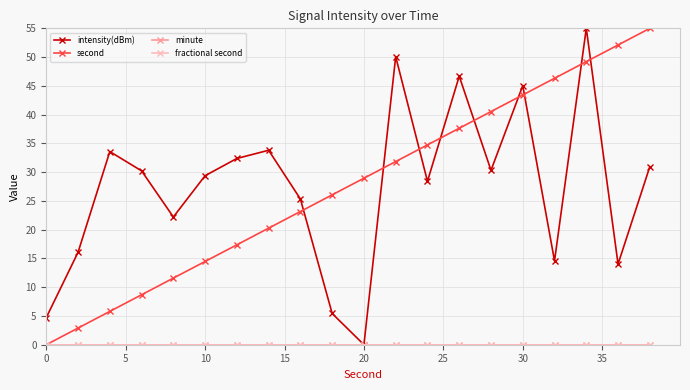

True or false: minute has more than 2 points higher than both neighbors.

False